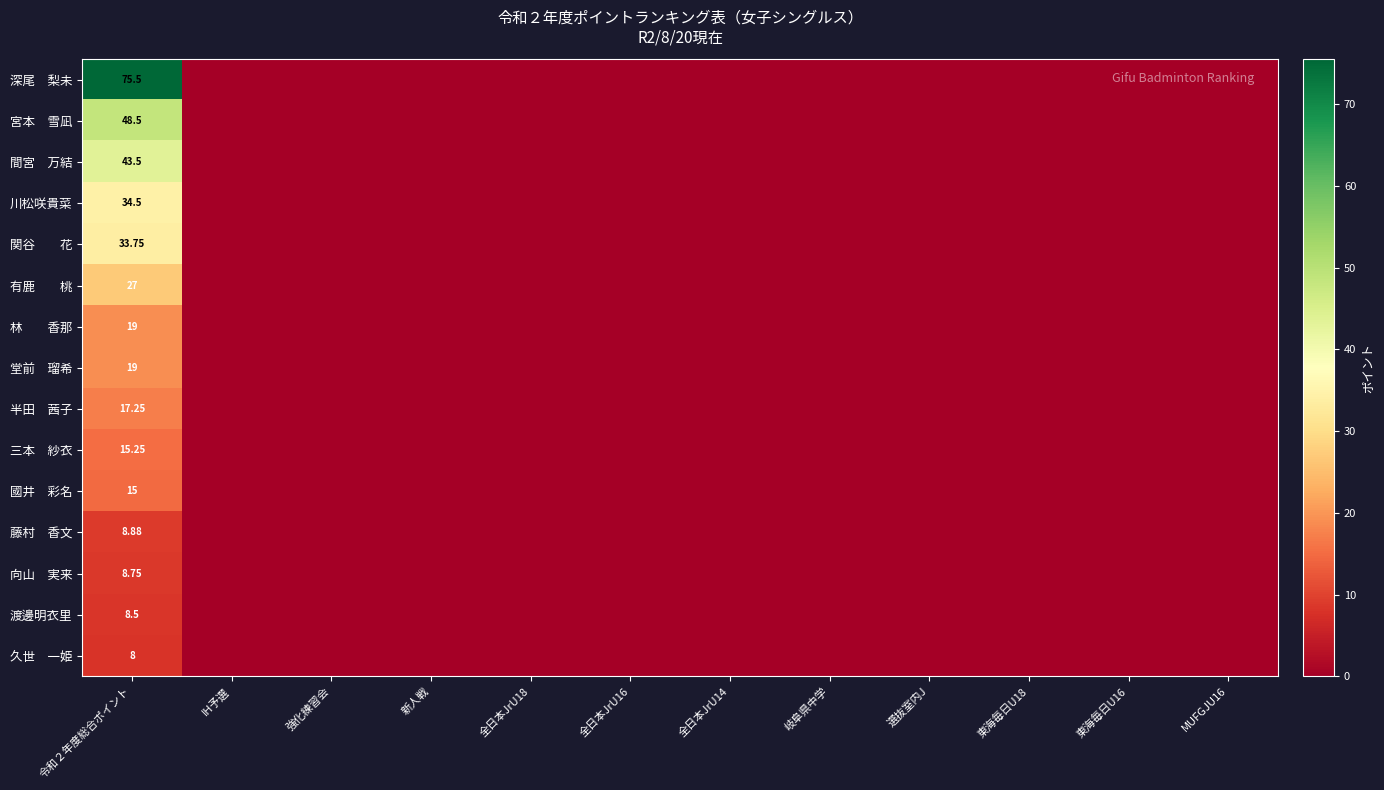

What is the highest value of the 深尾 梨未 series?

75.5